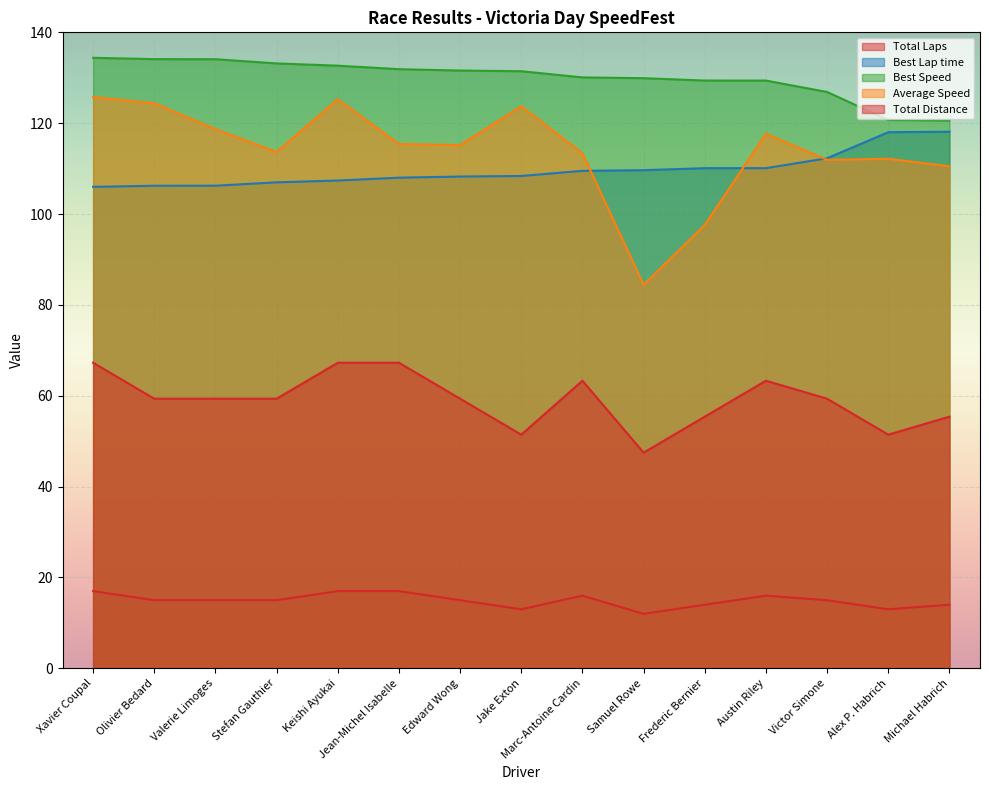

What is the difference between the highest and lowest values at Valerie Limoges?

119.1